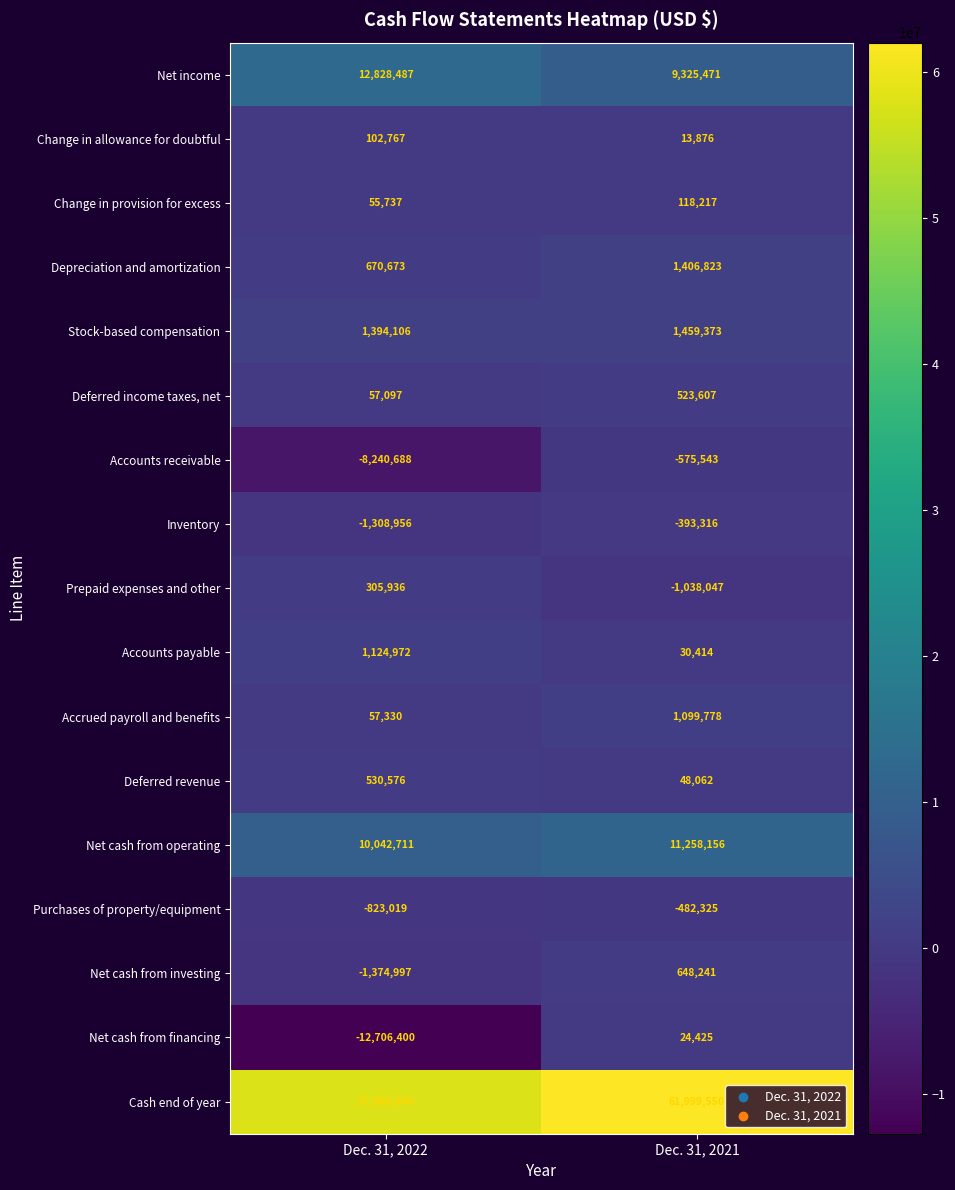

Where is Net cash from financing nearest to the value -6340987?

Dec. 31, 2021